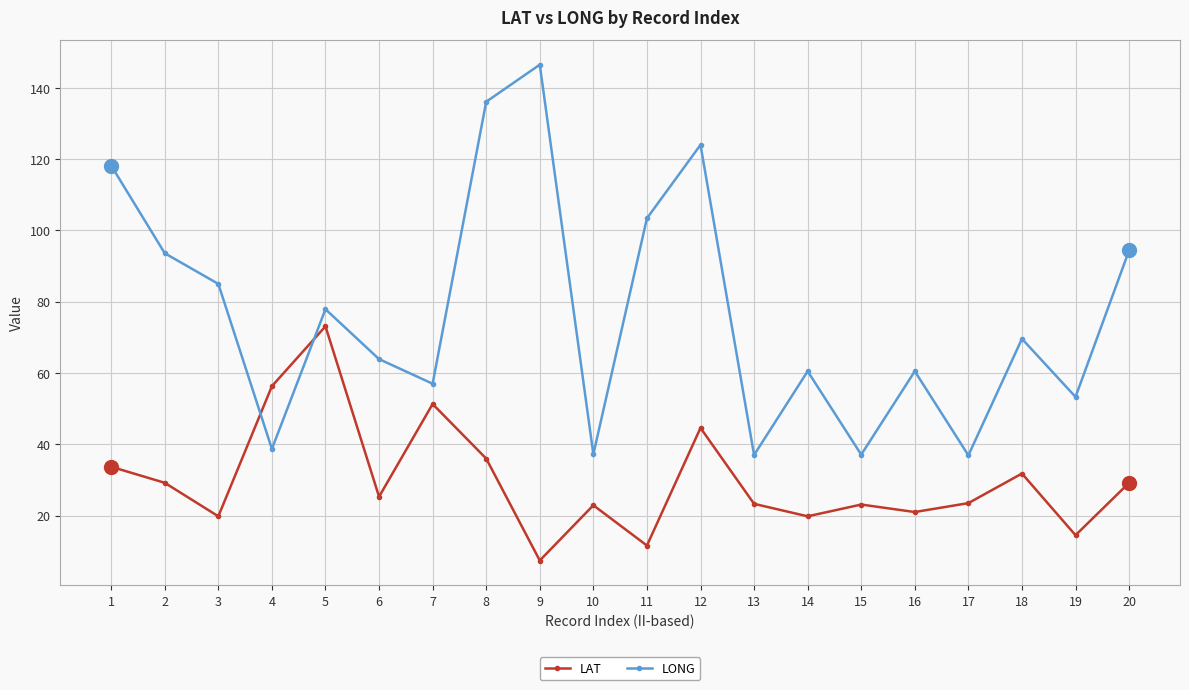

Between which two adjacent categories do LAT and LONG first intersect?

3 and 4